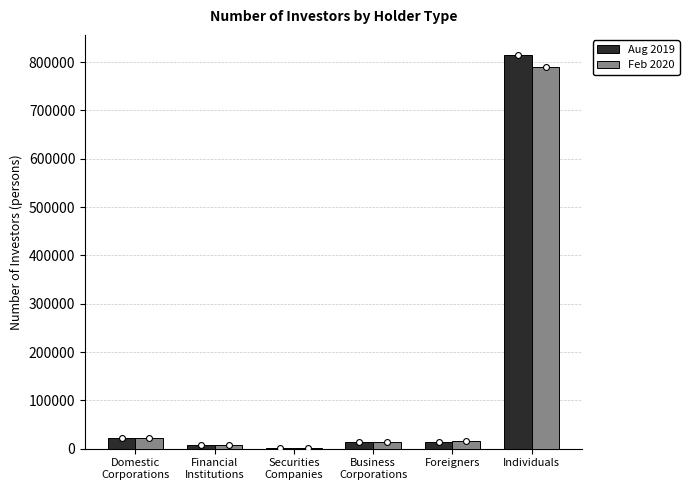

What are all the series names shown in the legend?

Aug 2019, Feb 2020